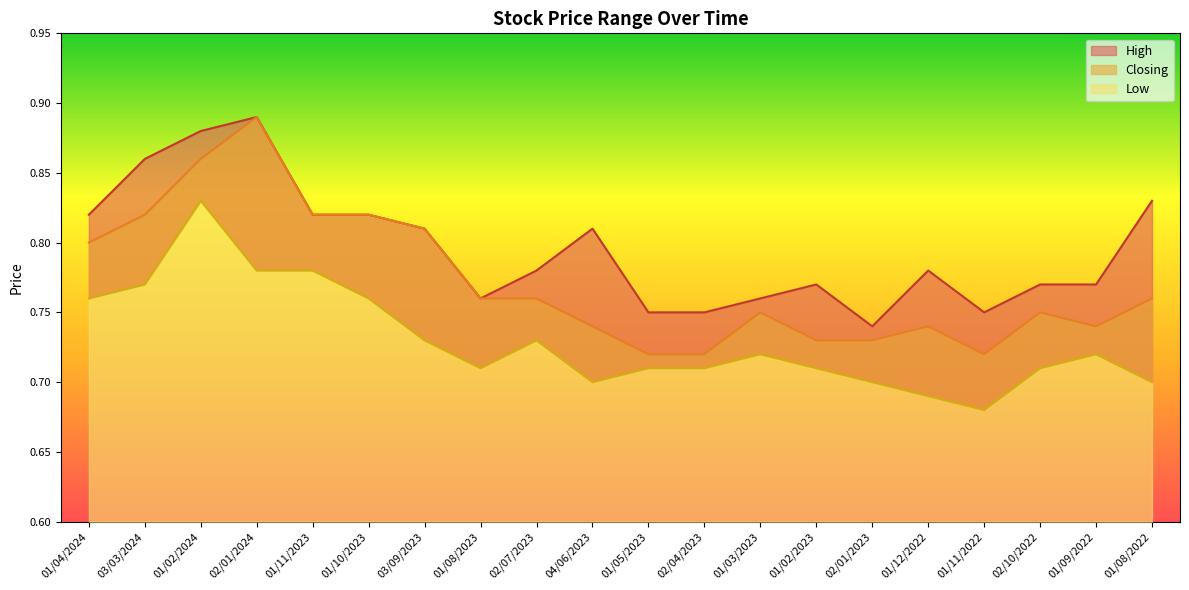

The Low series shows 0.8 at 01/04/2024. True or false?

True